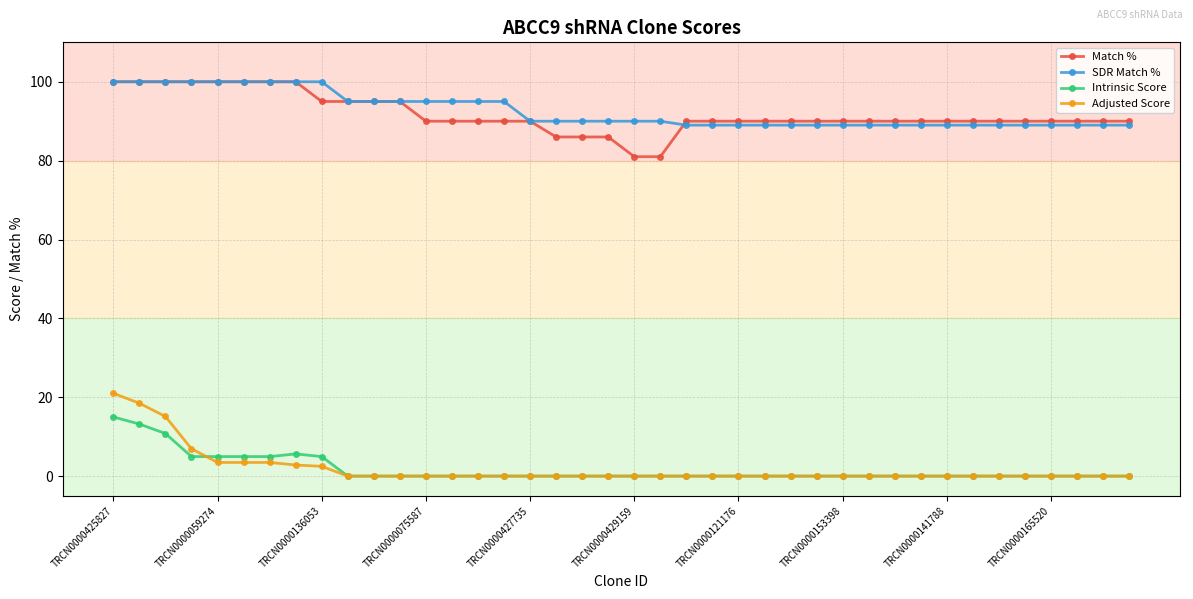

What is the greatest value displayed?

100.0